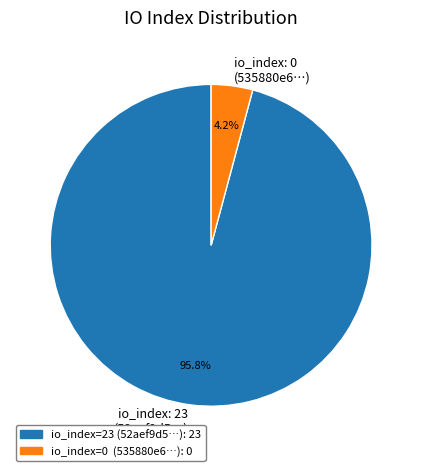

Which category has the biggest portion of the pie?

io_index: 23 (52aef9d5…)